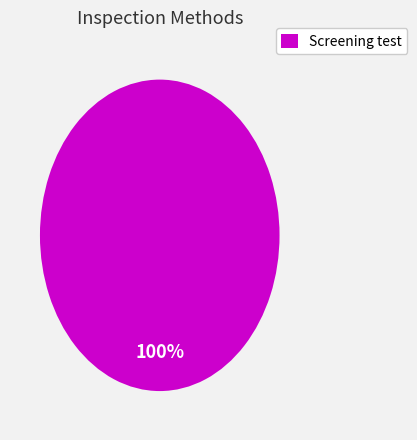

What percentage is the Screening test slice, to the nearest percent?

100%